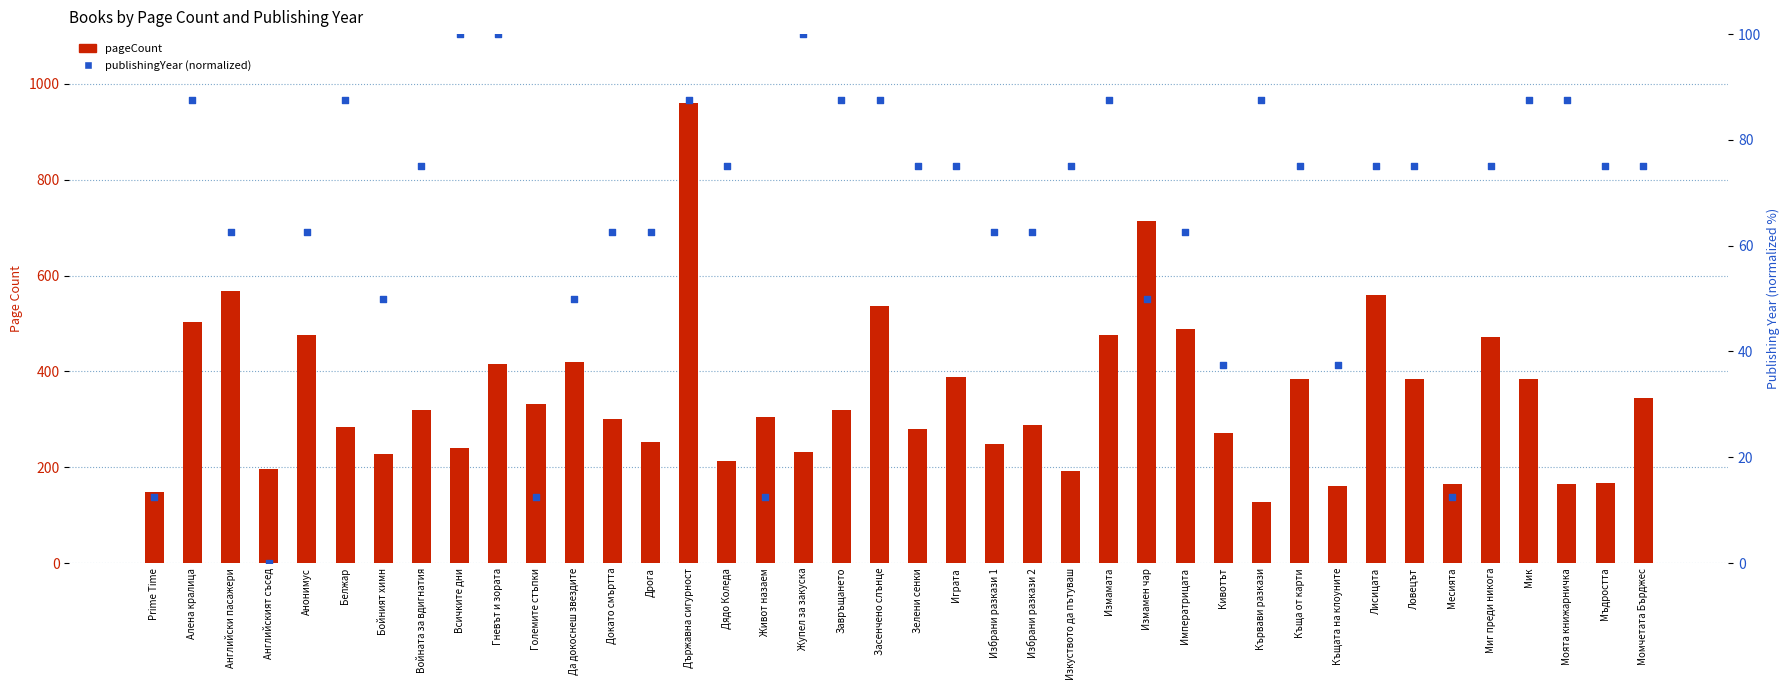

Which series has the widest spread of Y values?

pageCount